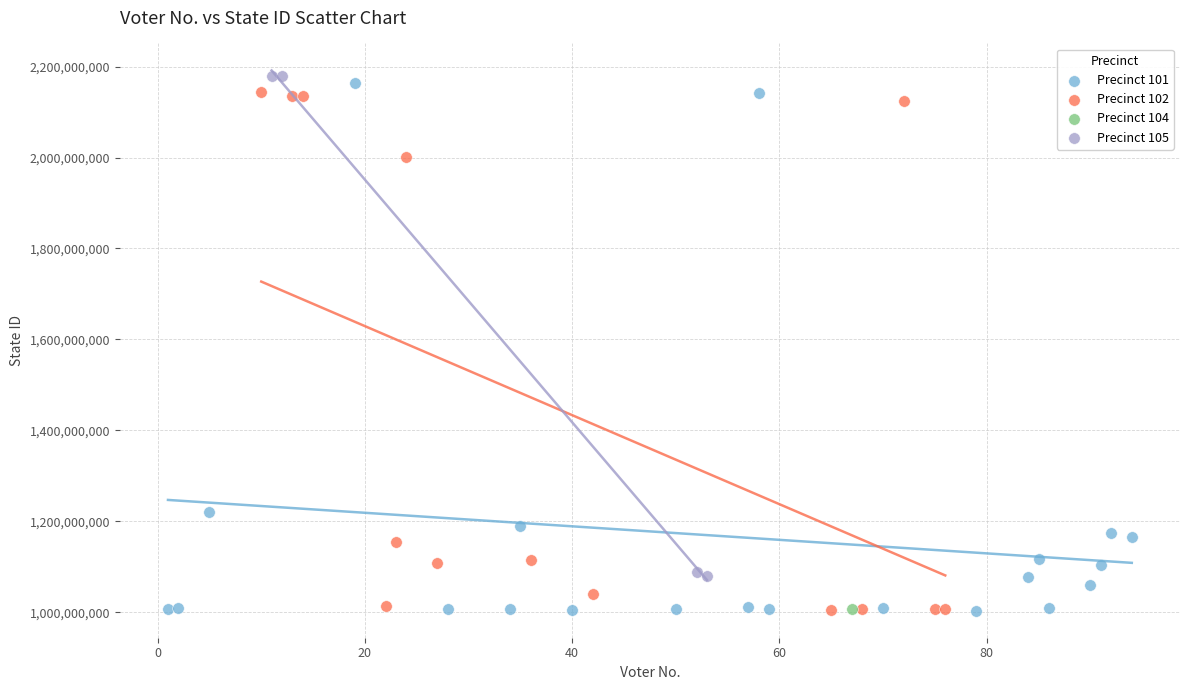

Which series contains the highest Y value?

Precinct 105